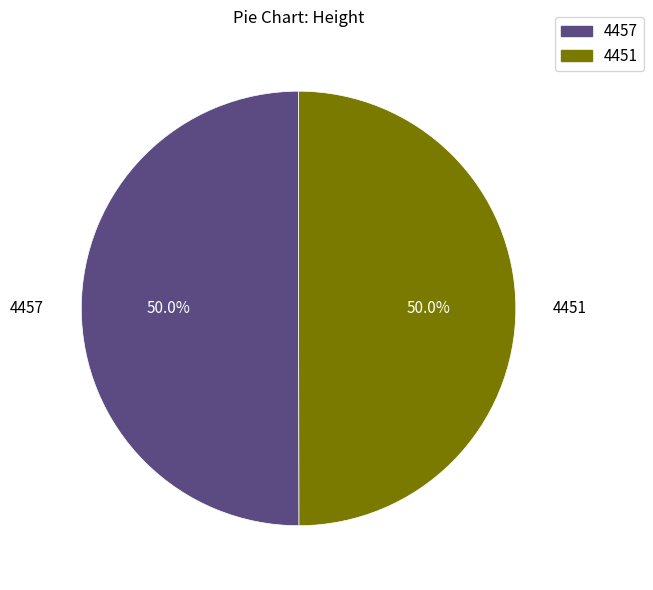

Combined, what portion of the pie is 4457 and 4451?

100.0%